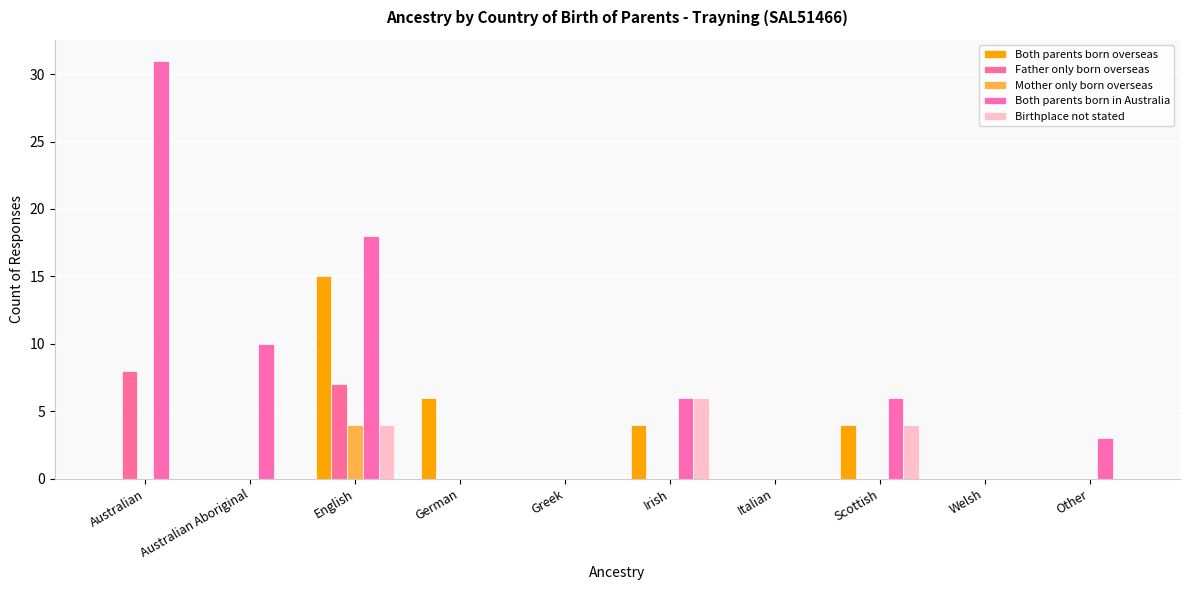

Which series has the widest spread of values?

Both parents born in Australia